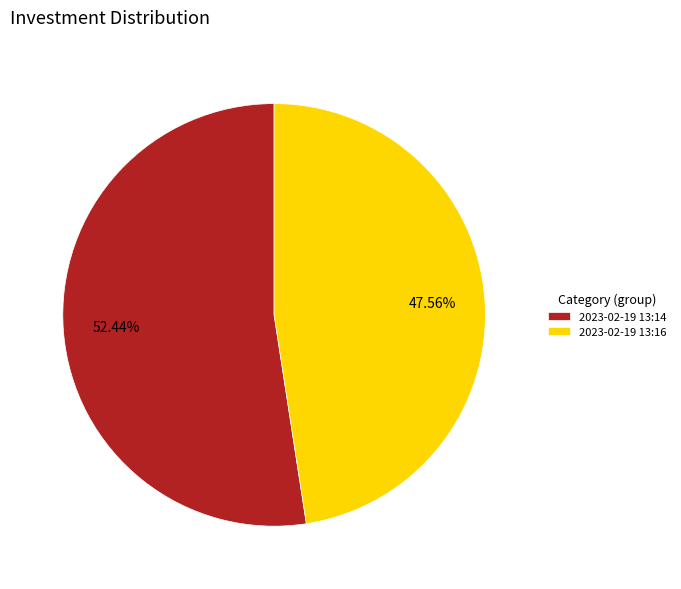

Is there a majority slice in this chart?

Yes